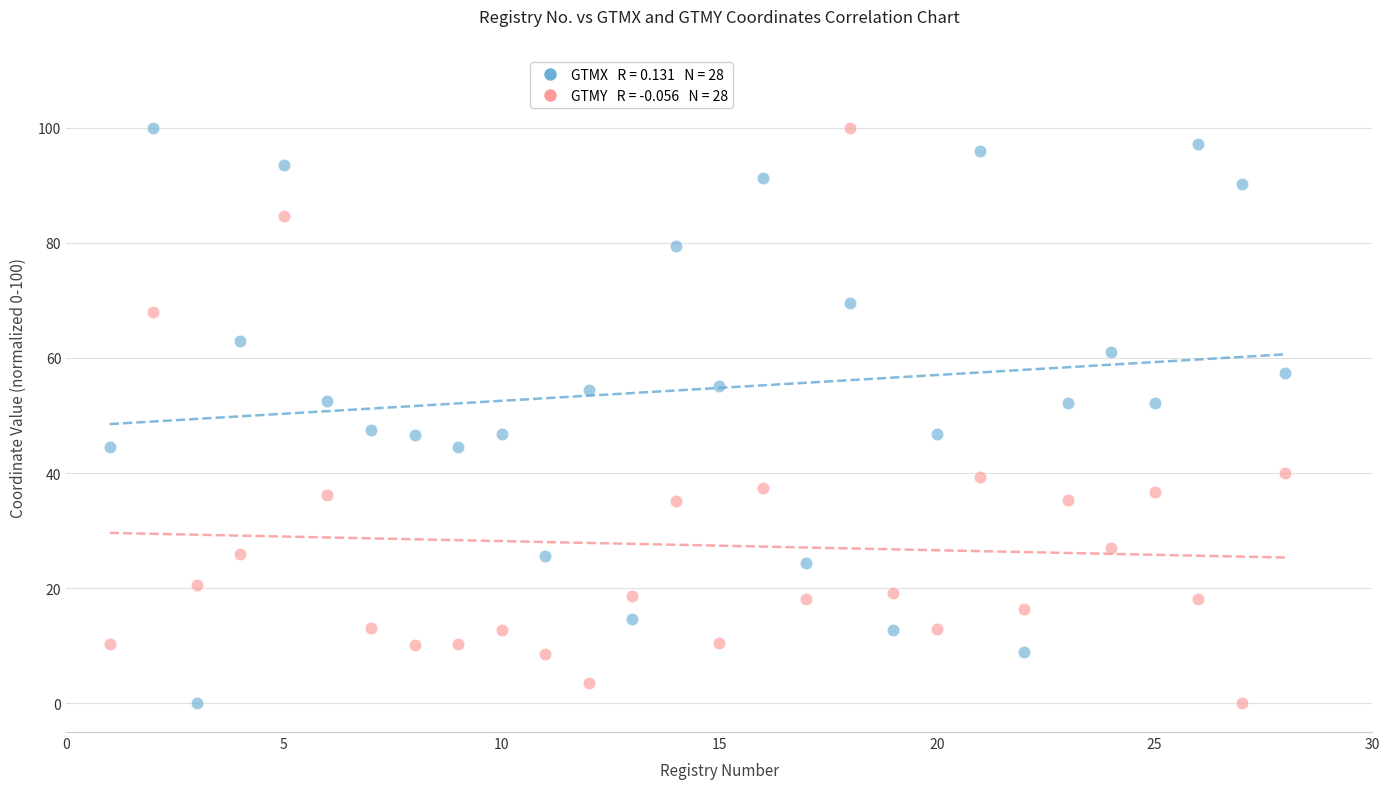

Across all data points, what is the range of X values (max minus min)?

27.0